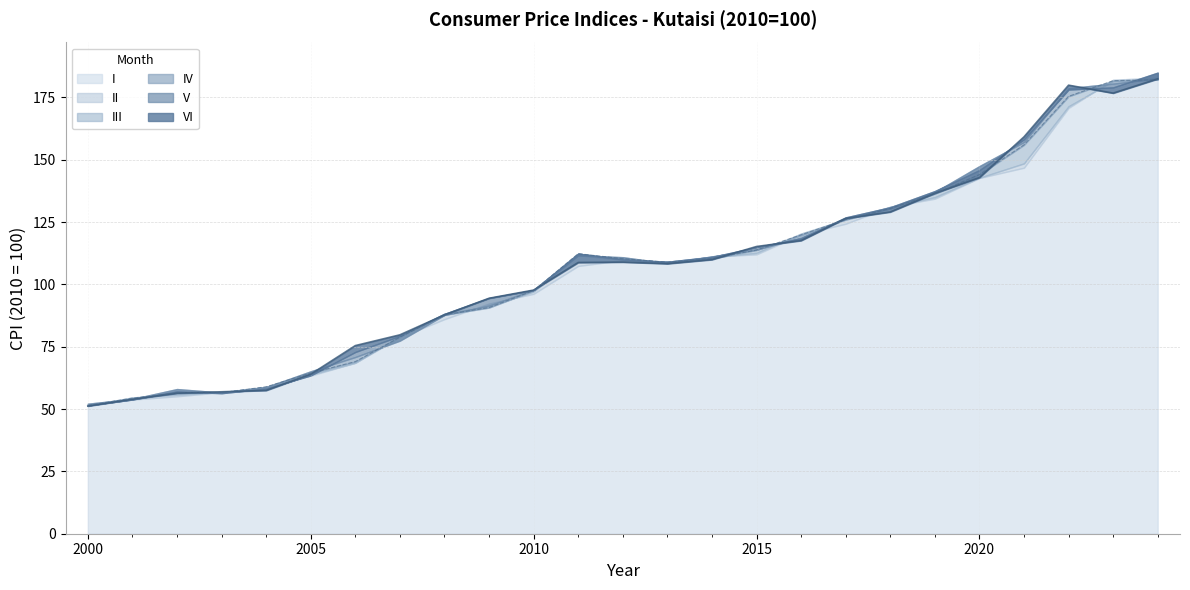

What is the total value across all series at 2020?

865.6